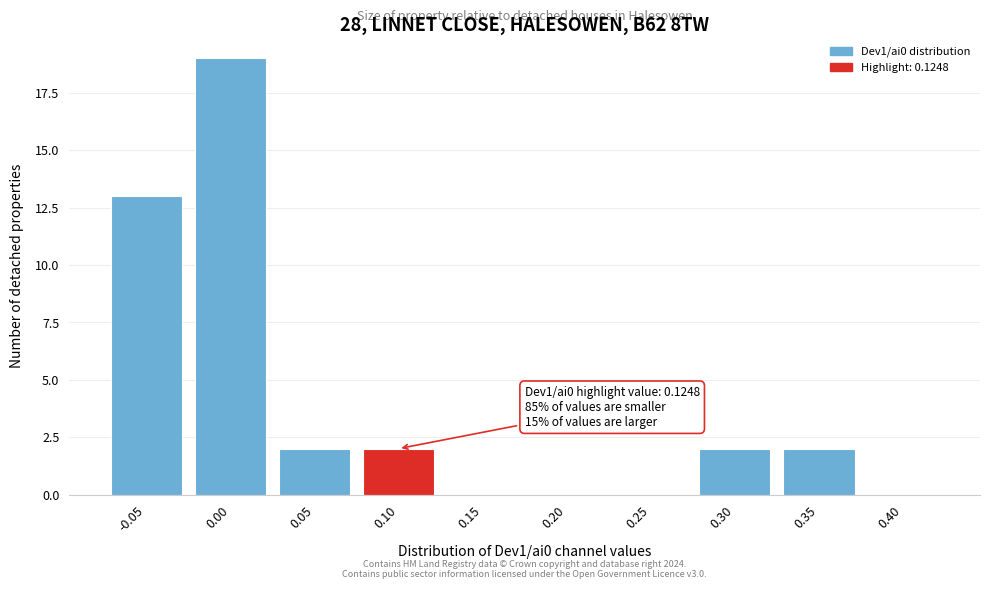

Reading left to right, transcribe all the data shown in this chart.

-0.05=13	0.00=19	0.05=2	0.10=2	0.15=0	0.20=0	0.25=0	0.30=2	0.35=2	0.40=0